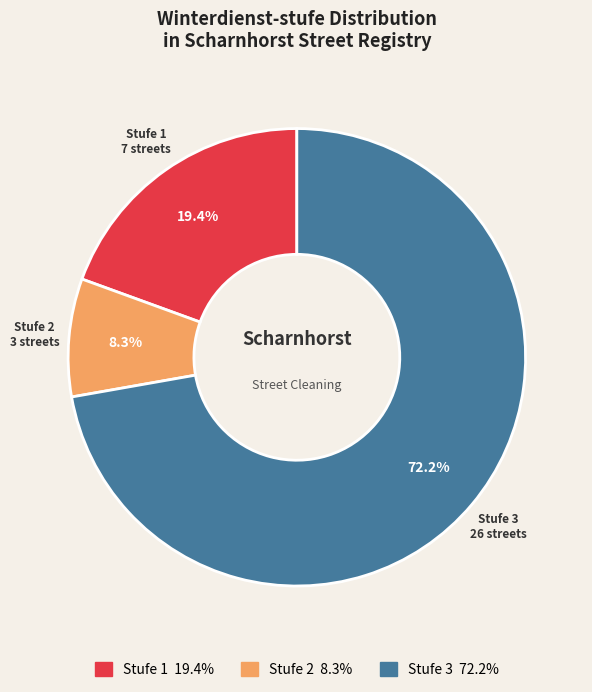

Is there a majority slice in this chart?

Yes